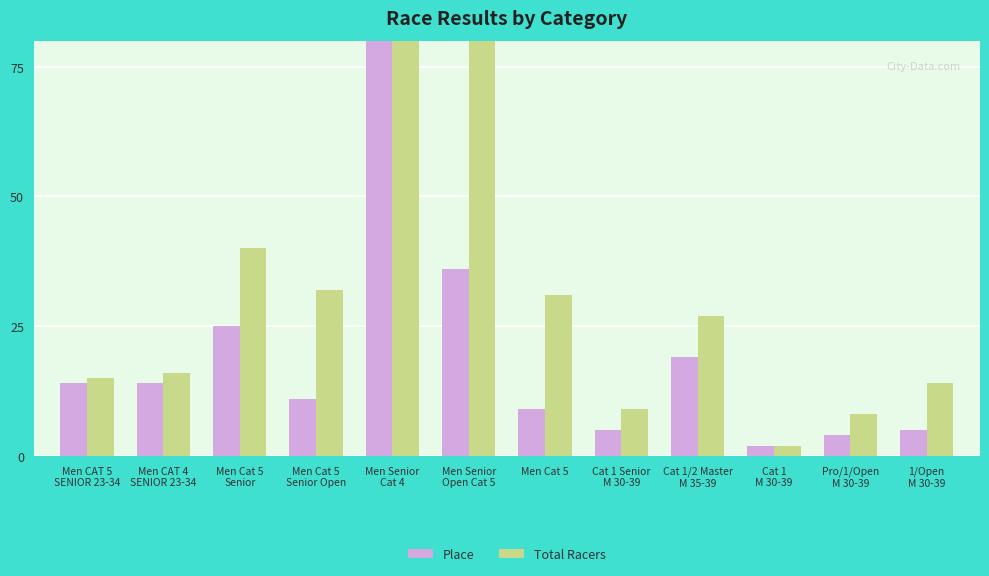

How many bars are there in total?

24